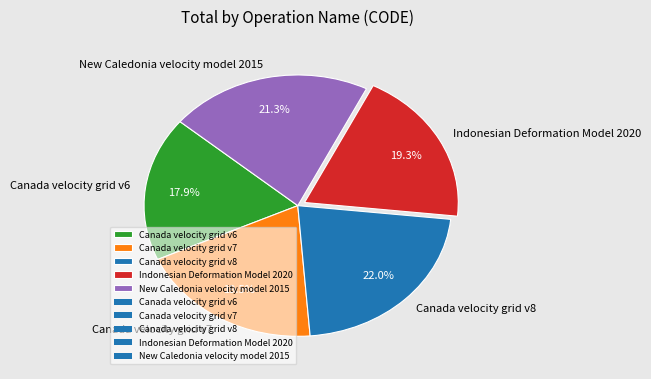

To the nearest percent, what percentage of the pie is Indonesian Deformation Model 2020?

19%